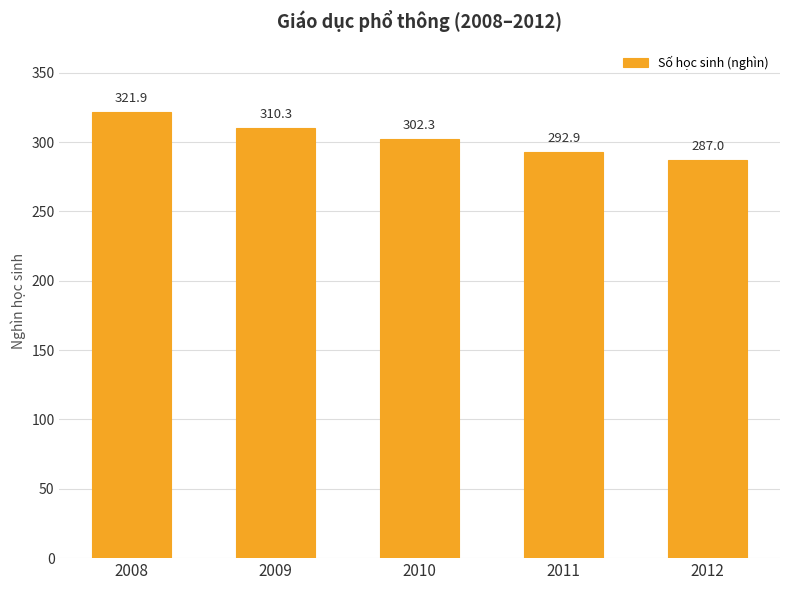

What is the average value?

302.9